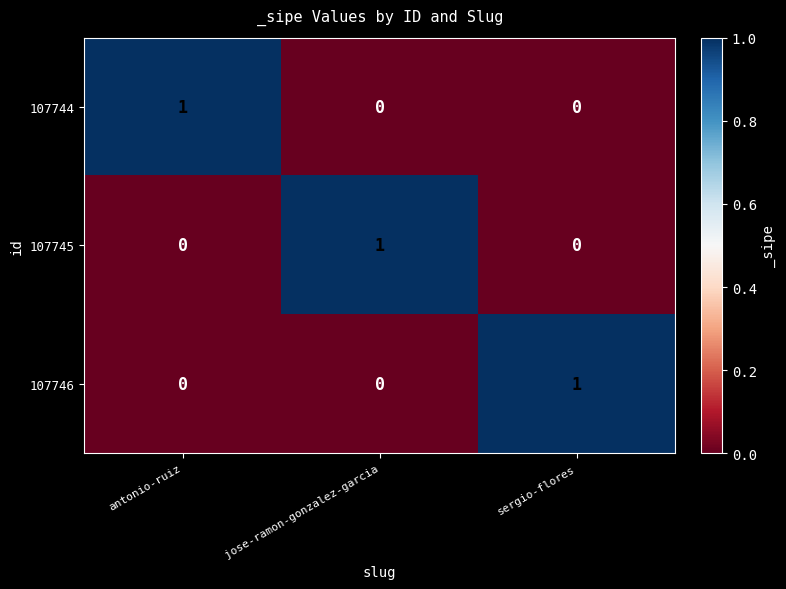

Reading left to right, list all the values displayed in this chart.

107744: 1	0	0
107745: 0	1	0
107746: 0	0	1